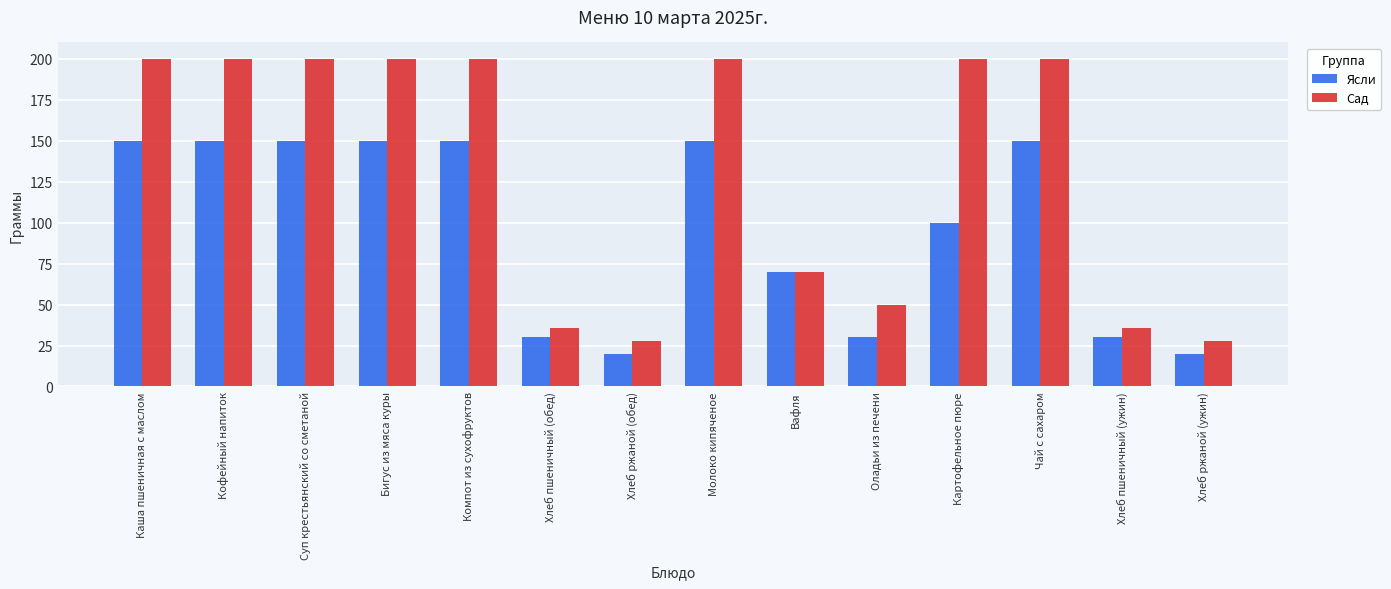

Reading left to right, list all the values displayed in this chart.

Ясли: Каша пшеничная с маслом=150.0	Кофейный напиток=150.0	Суп крестьянский со сметаной=150.0	Бигус из мяса куры=150.0	Компот из сухофруктов=150.0	Хлеб пшеничный (обед)=30.0	Хлеб ржаной (обед)=20.0	Молоко кипяченое=150.0	Вафля=70.0	Оладьи из печени=30.0	Картофельное пюре=100.0	Чай с сахаром=150.0	Хлеб пшеничный (ужин)=30.0	Хлеб ржаной (ужин)=20.0
Сад: Каша пшеничная с маслом=200.0	Кофейный напиток=200.0	Суп крестьянский со сметаной=200.0	Бигус из мяса куры=200.0	Компот из сухофруктов=200.0	Хлеб пшеничный (обед)=35.5	Хлеб ржаной (обед)=27.5	Молоко кипяченое=200.0	Вафля=70.0	Оладьи из печени=50.0	Картофельное пюре=200.0	Чай с сахаром=200.0	Хлеб пшеничный (ужин)=35.5	Хлеб ржаной (ужин)=27.5